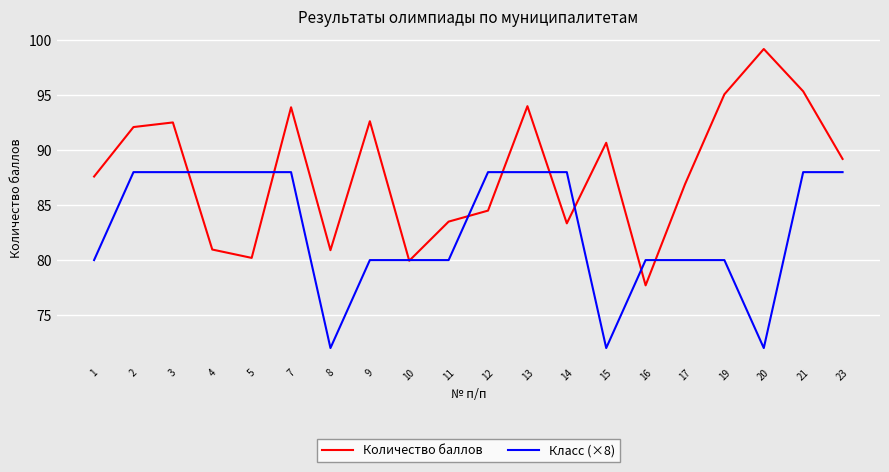

What is the sum of all Количество баллов values?

1760.2